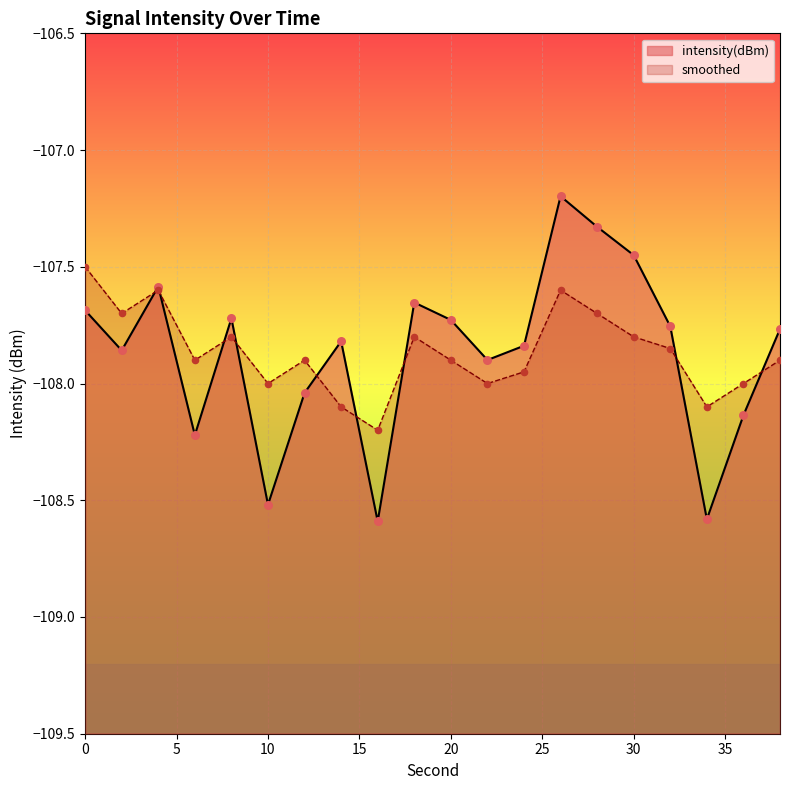

Which series contains the lowest Y value?

intensity(dBm)